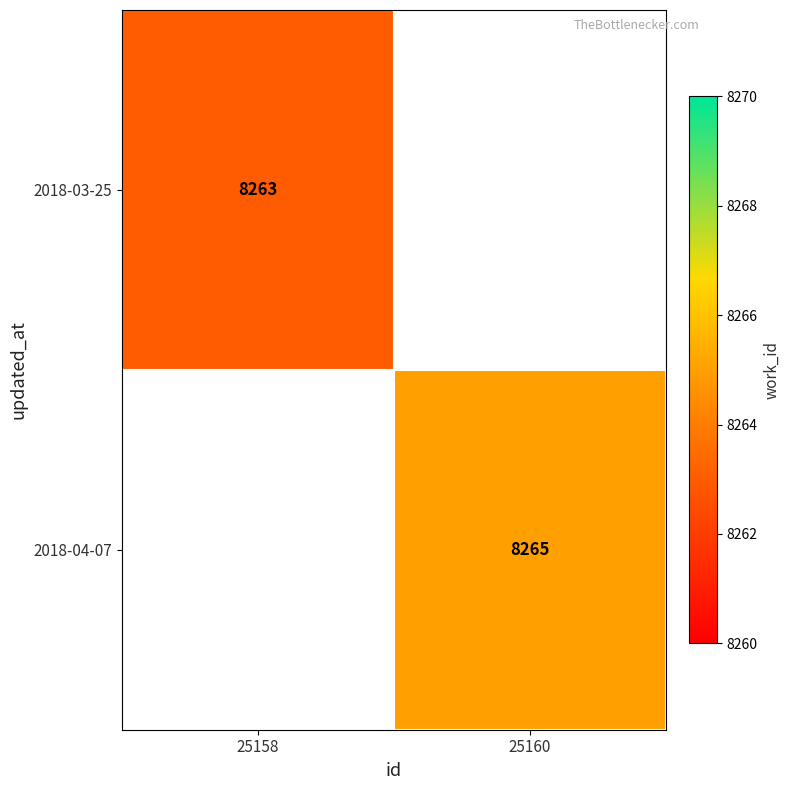

True or false: 2018-03-25 has a value of 14235 at 25158.

False